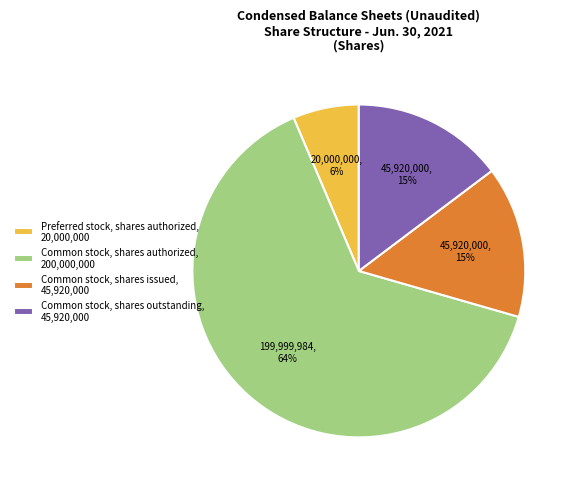

What is the smallest slice in the pie chart?

Preferred stock, shares authorized, 20,000,000